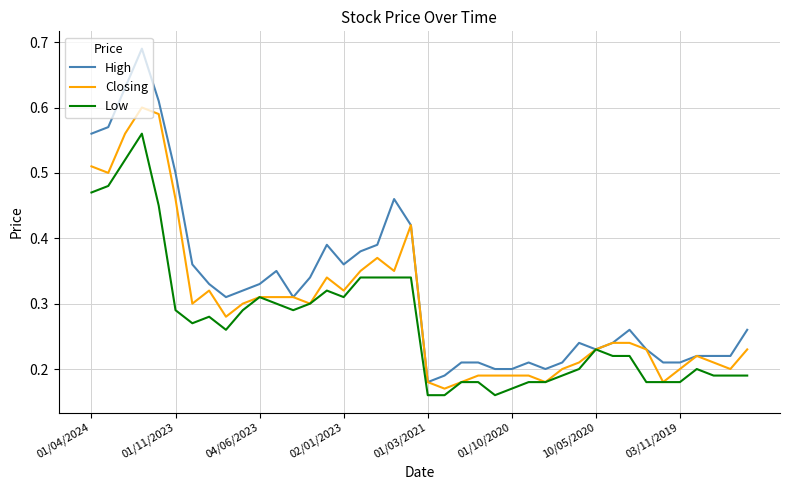

Which series has the largest total across all categories?

High